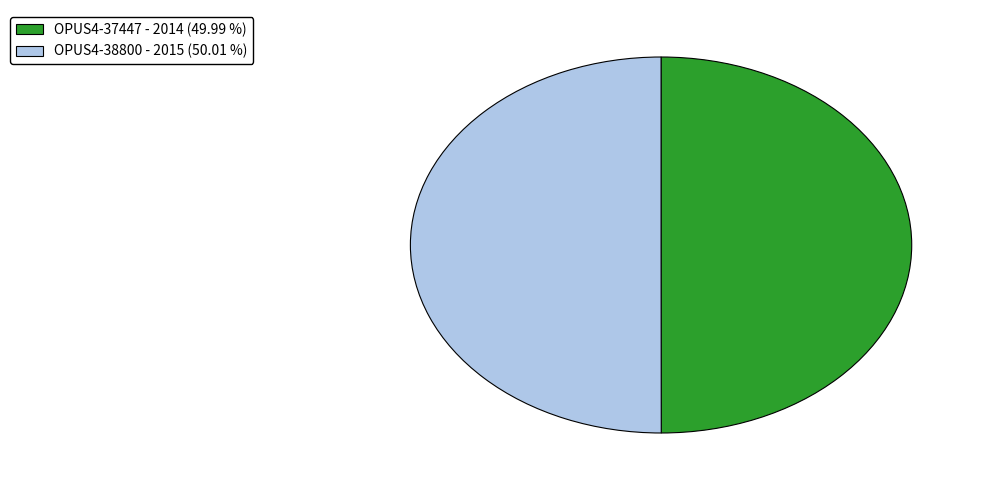

What is the ratio of the value at OPUS4-38800 to the value at OPUS4-37447?

1.0